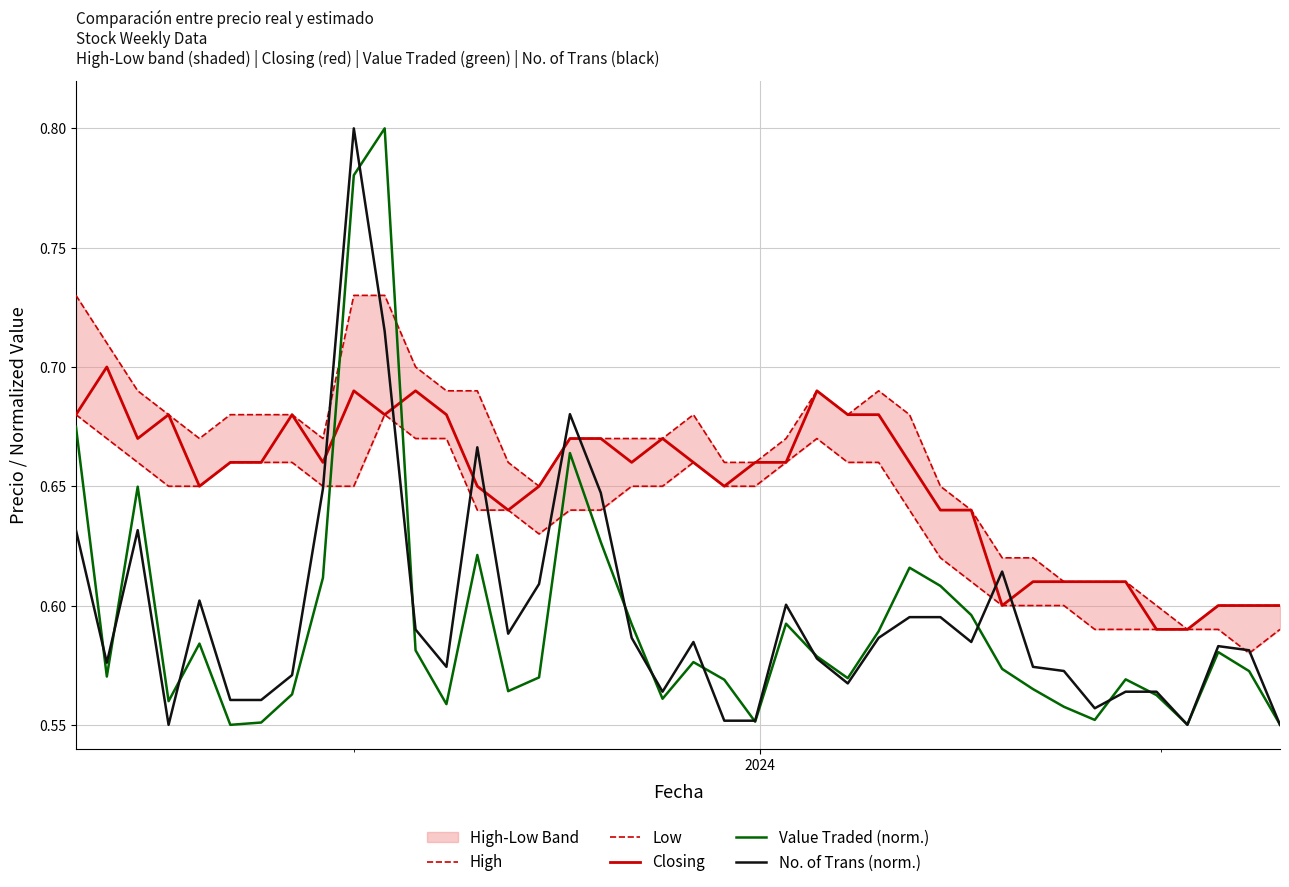

What is the value of the Low point at the 1st from the left?

0.7